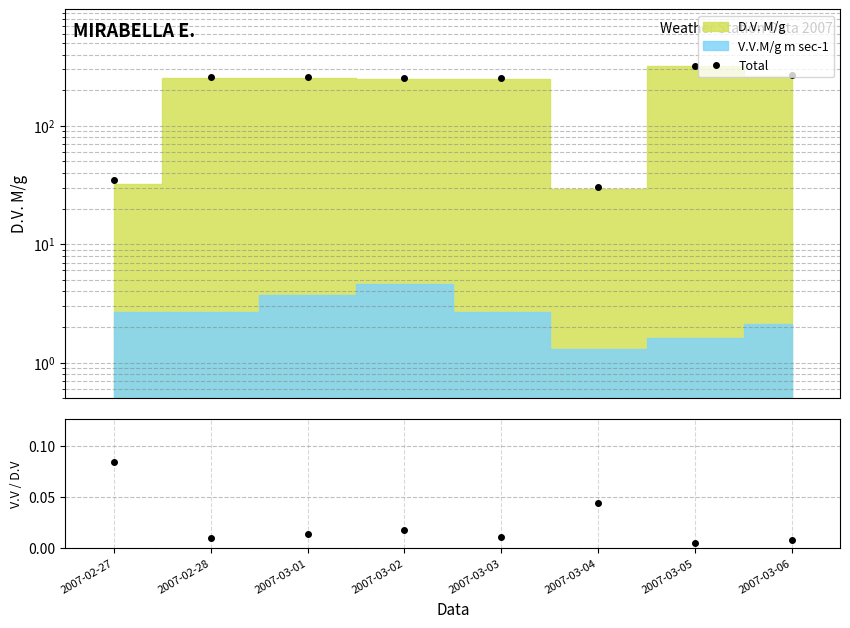

How many distinct data groups are displayed?

2